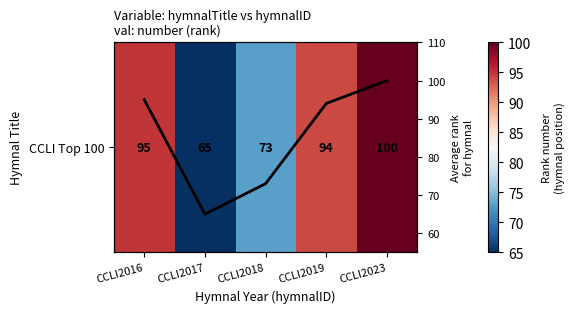

The value of Rank across years at CCLI2023 is 172. True or false?

False